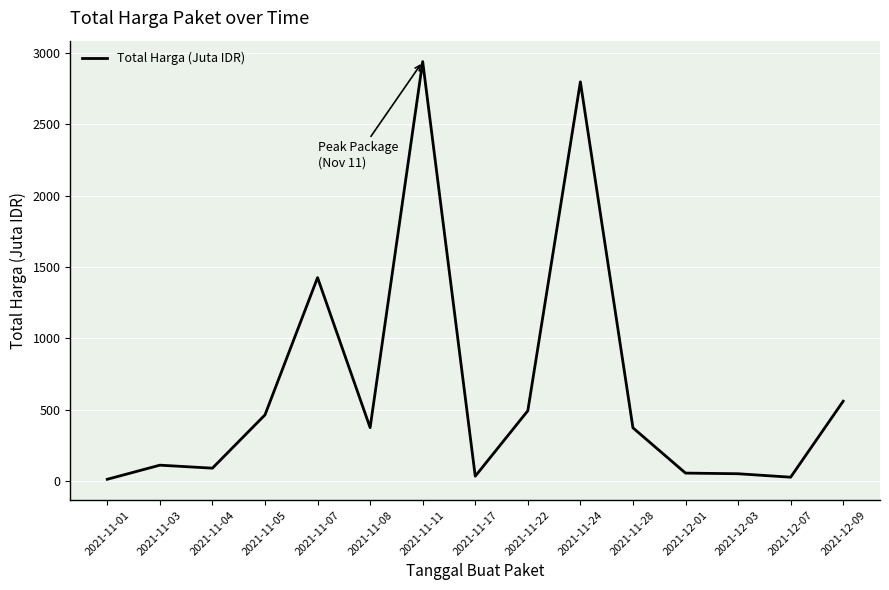

Between 2021-11-24 and 2021-11-11, which is larger?

2021-11-11